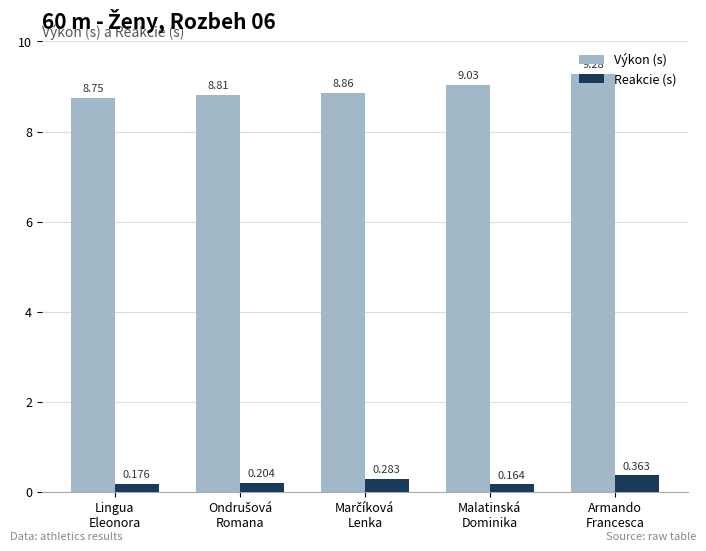

Rank the series by their maximum value, from lowest to highest.

Reakcie (s), Výkon (s)